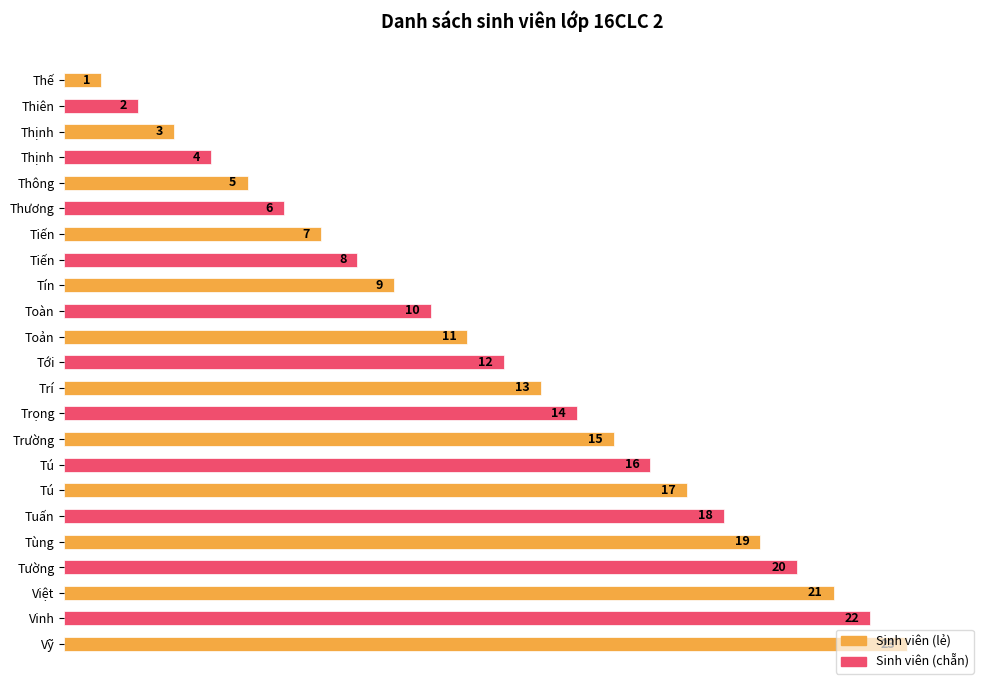

How many data points are less than 12?

11